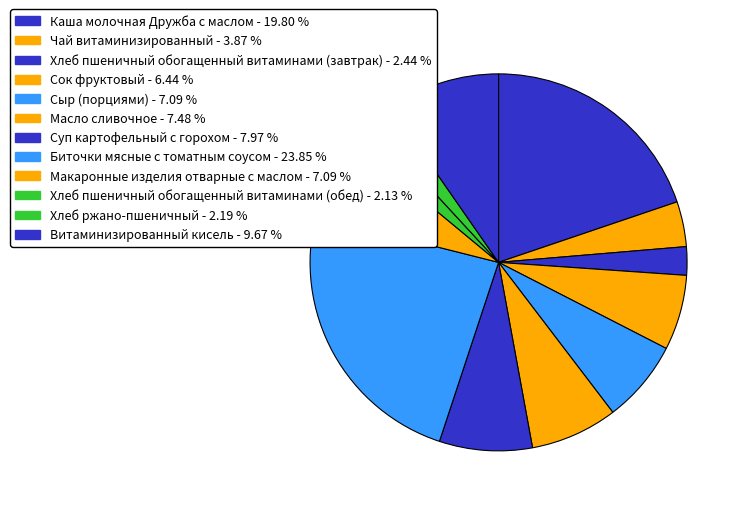

Count the number of slices in the pie.

12